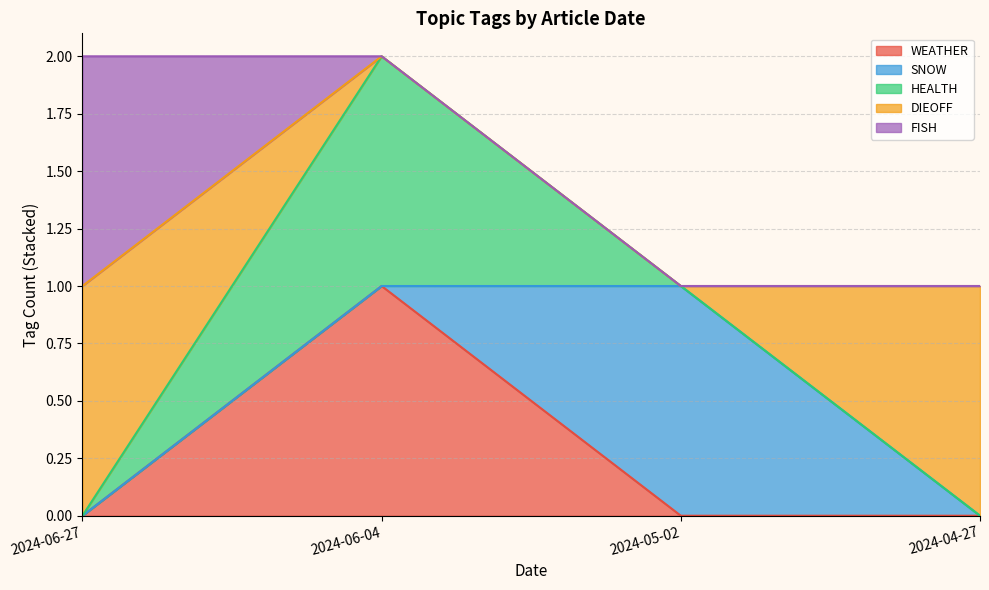

True or false: HEALTH and DIEOFF intersect in this chart.

False